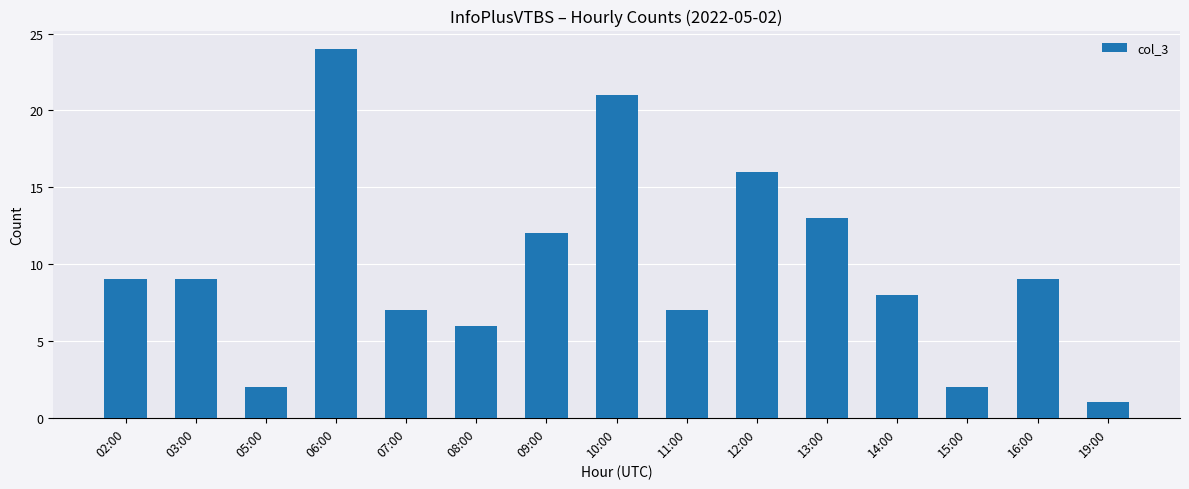

What value does the data have at 14:00?

8